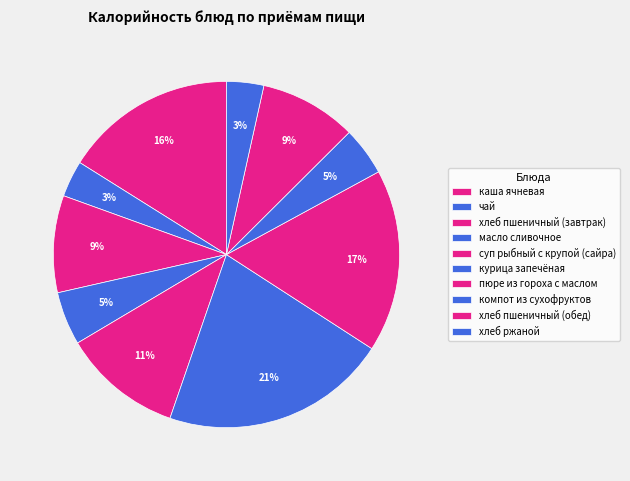

Does any single category account for the majority?

No